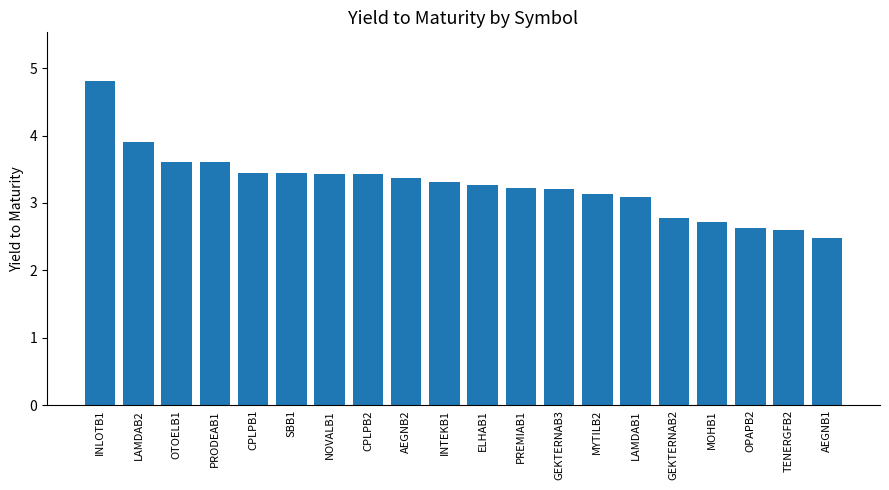

What is the change in value from INTEKB1 to OPAPB2?

-0.7